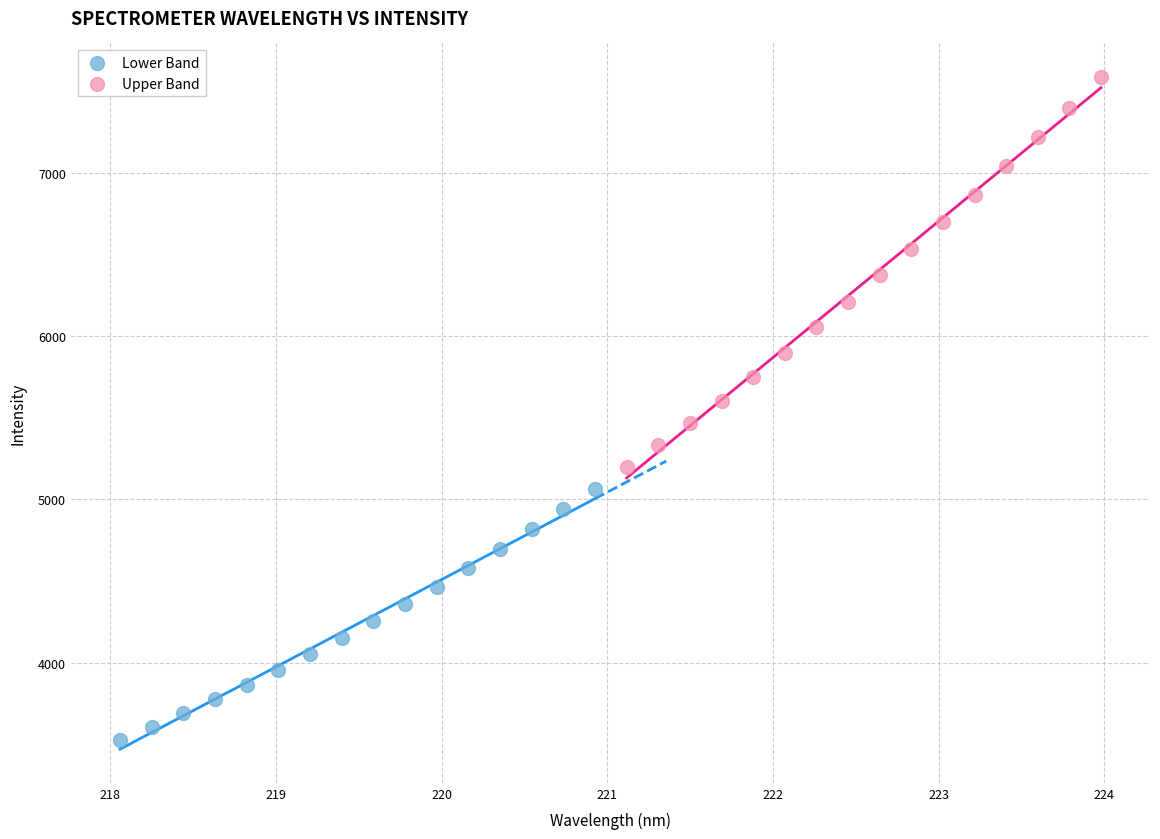

Which series has the widest spread of Y values?

Upper Band